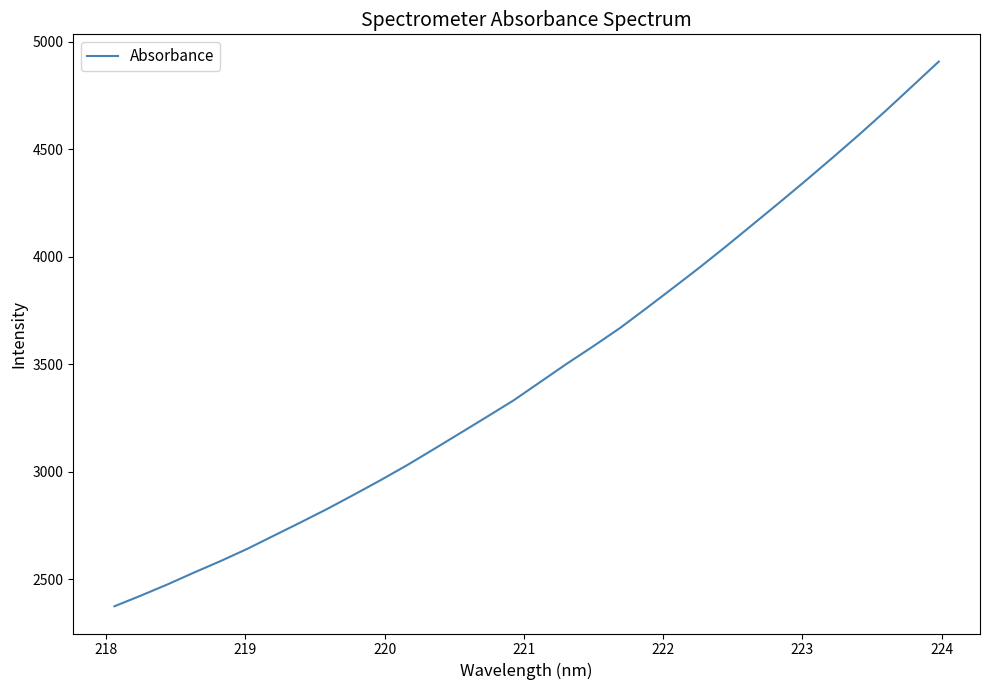

What is the smallest value displayed?

2374.3